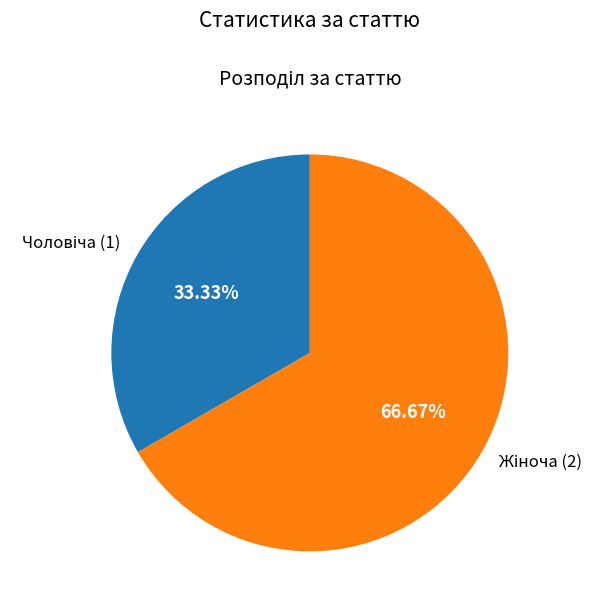

Does any single category account for the majority?

Yes